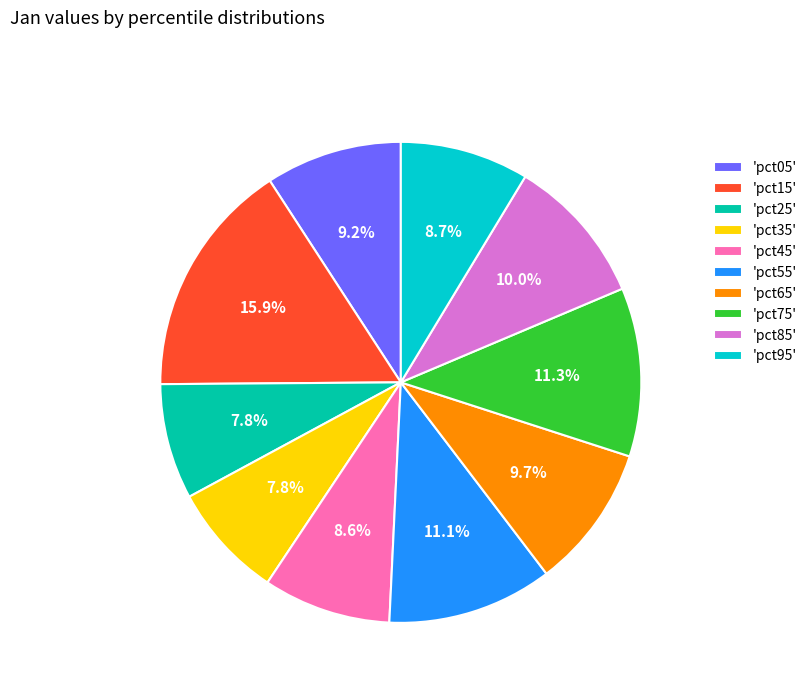

To the nearest percent, what is the average slice percentage?

10%